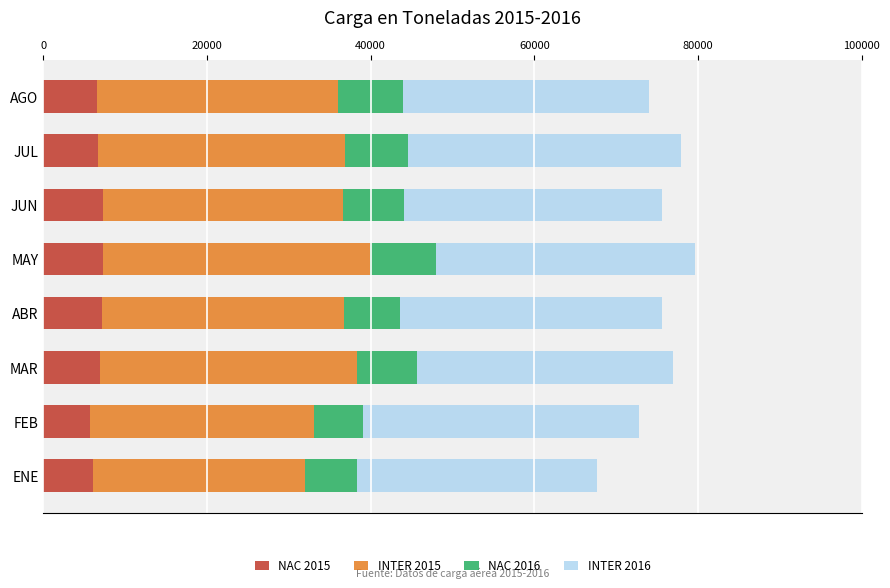

What is the minimum value for NAC 2015?

5676.8